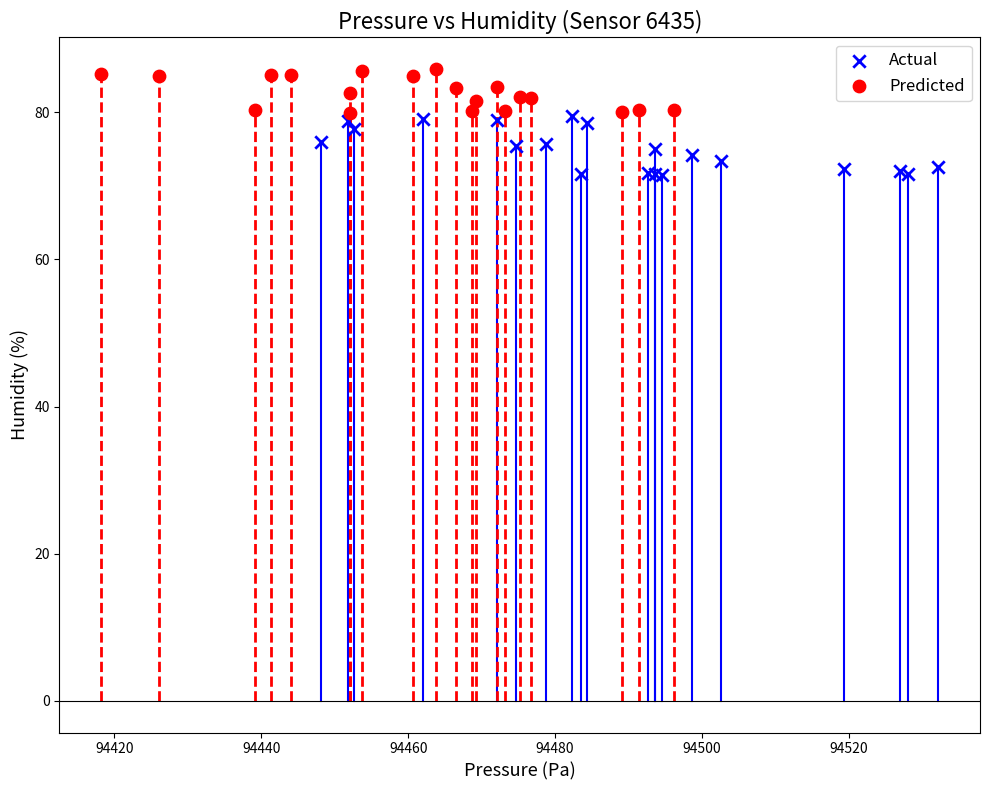

What are all the series names shown in the legend?

Actual, Predicted